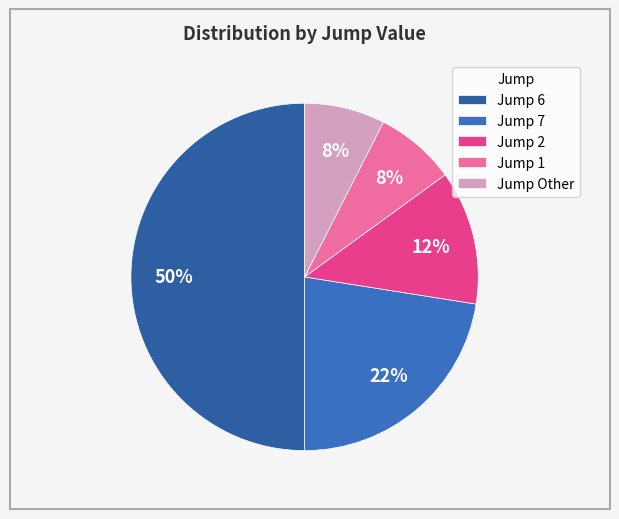

How many segments does this pie chart have?

5